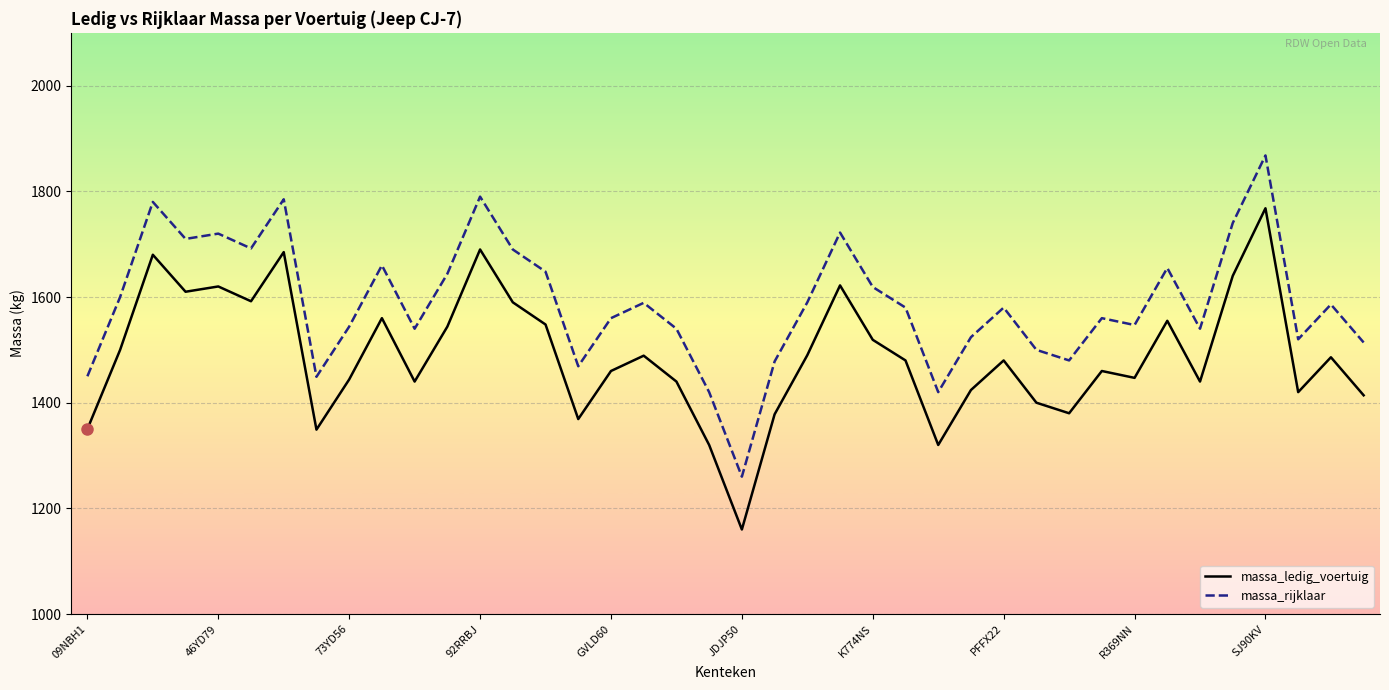

List the series in order of their peak value, lowest first.

massa_ledig_voertuig, massa_rijklaar